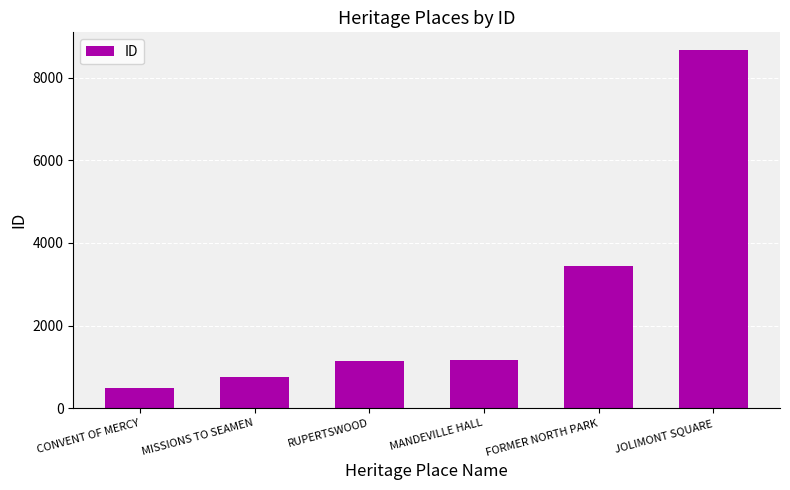

Approximately how many times larger is the value at CONVENT OF MERCY compared to MANDEVILLE HALL?

0.4